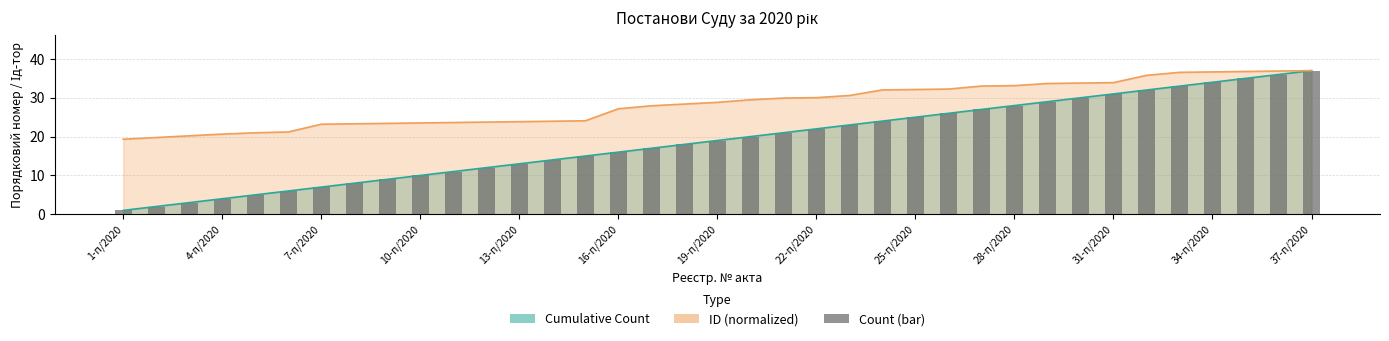

What is the average value?

19